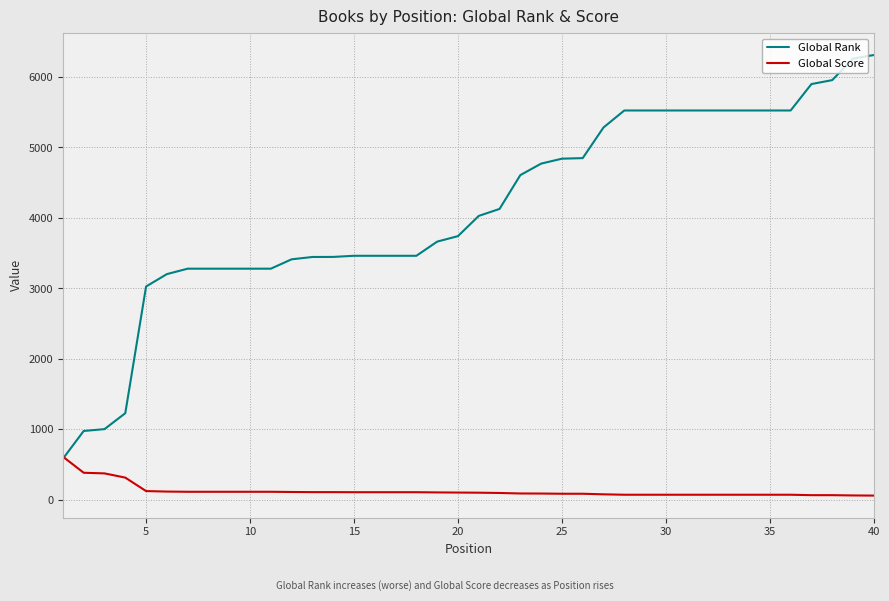

Which series has the largest total across all categories?

Global Rank